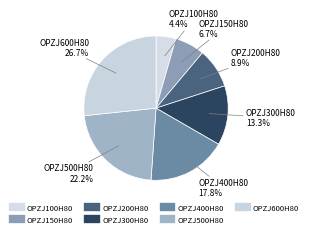

The OPZJ500H80 slice represents 28% of the pie. True or false?

False